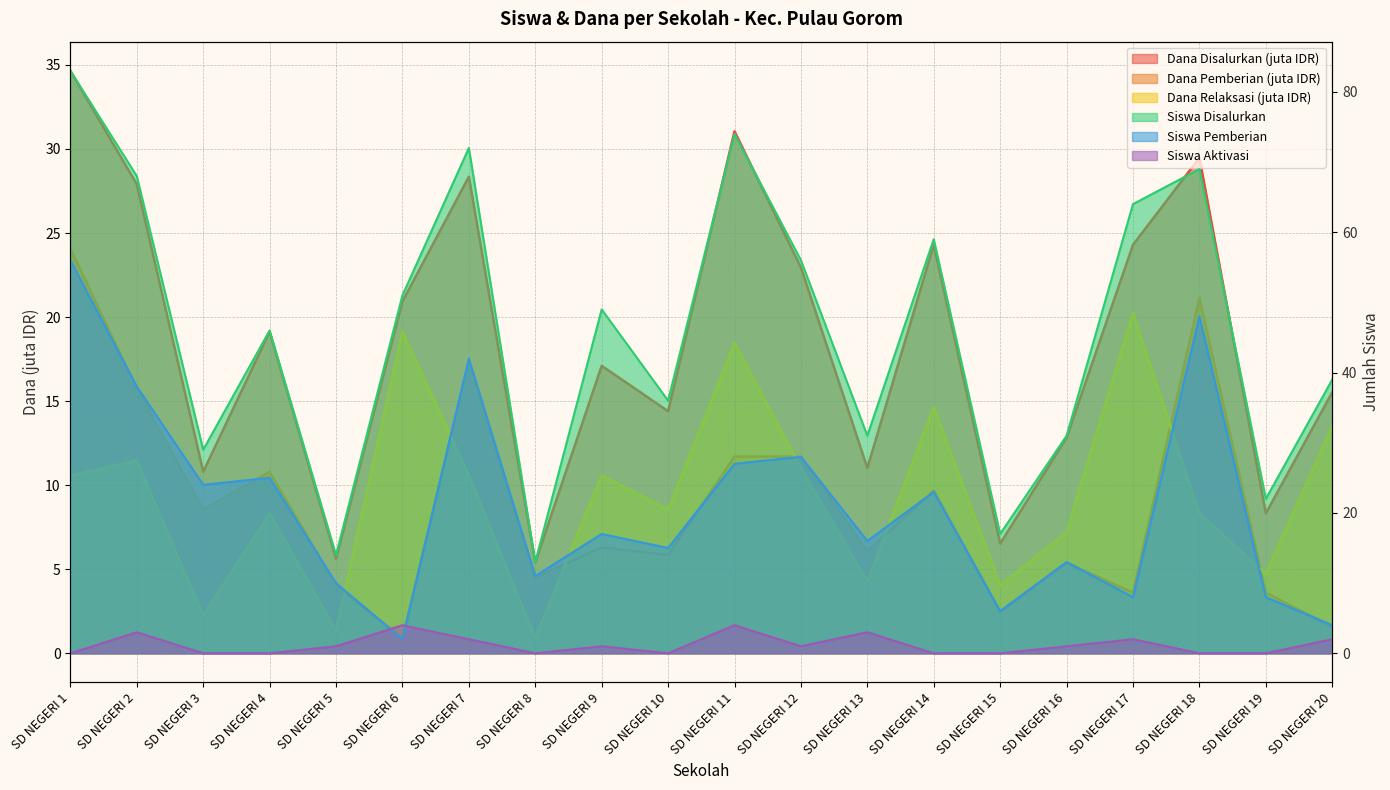

Is the value of Siswa Disalurkan at SD NEGERI 14 greater than the value of Dana Pemberian at SD NEGERI 20?

Yes